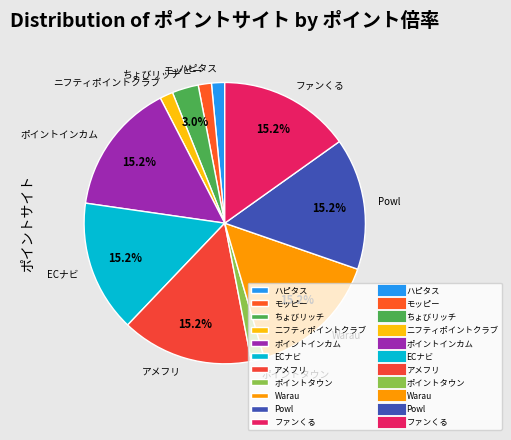

How many segments does this pie chart have?

11